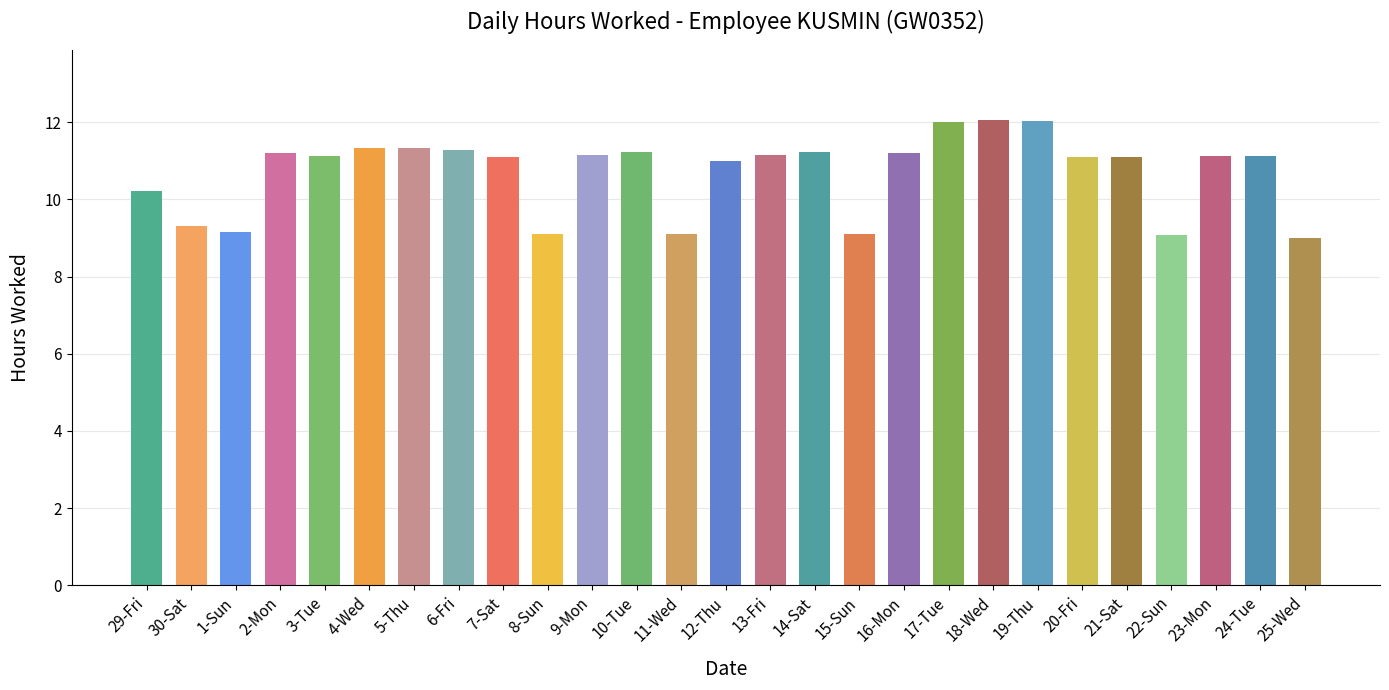

Count the number of data series in this chart.

1